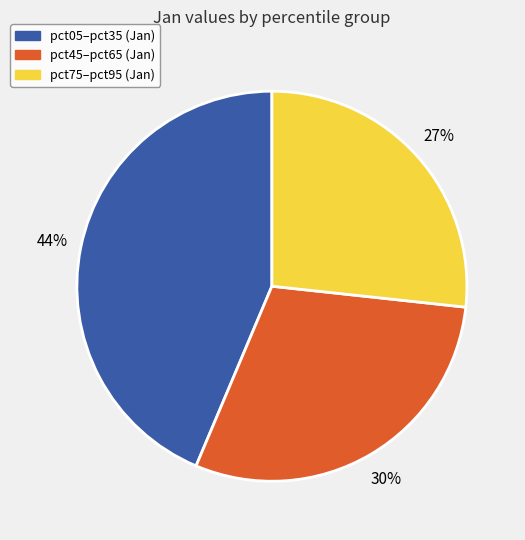

To the nearest percent, what is the difference between the largest and smallest slice percentages?

17%